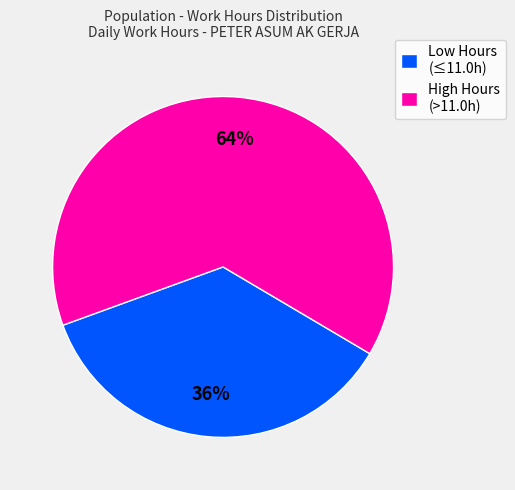

What is the smallest slice in the pie chart?

Low Hours (≤11.0h)